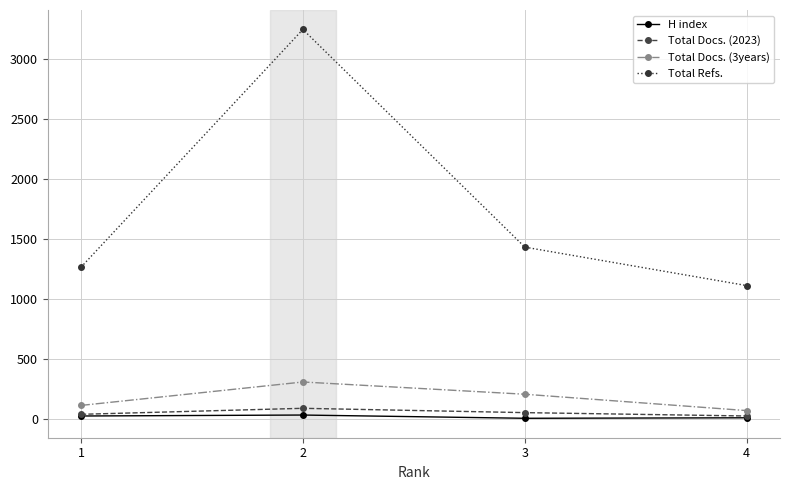

What is the sum of all H index values?

86